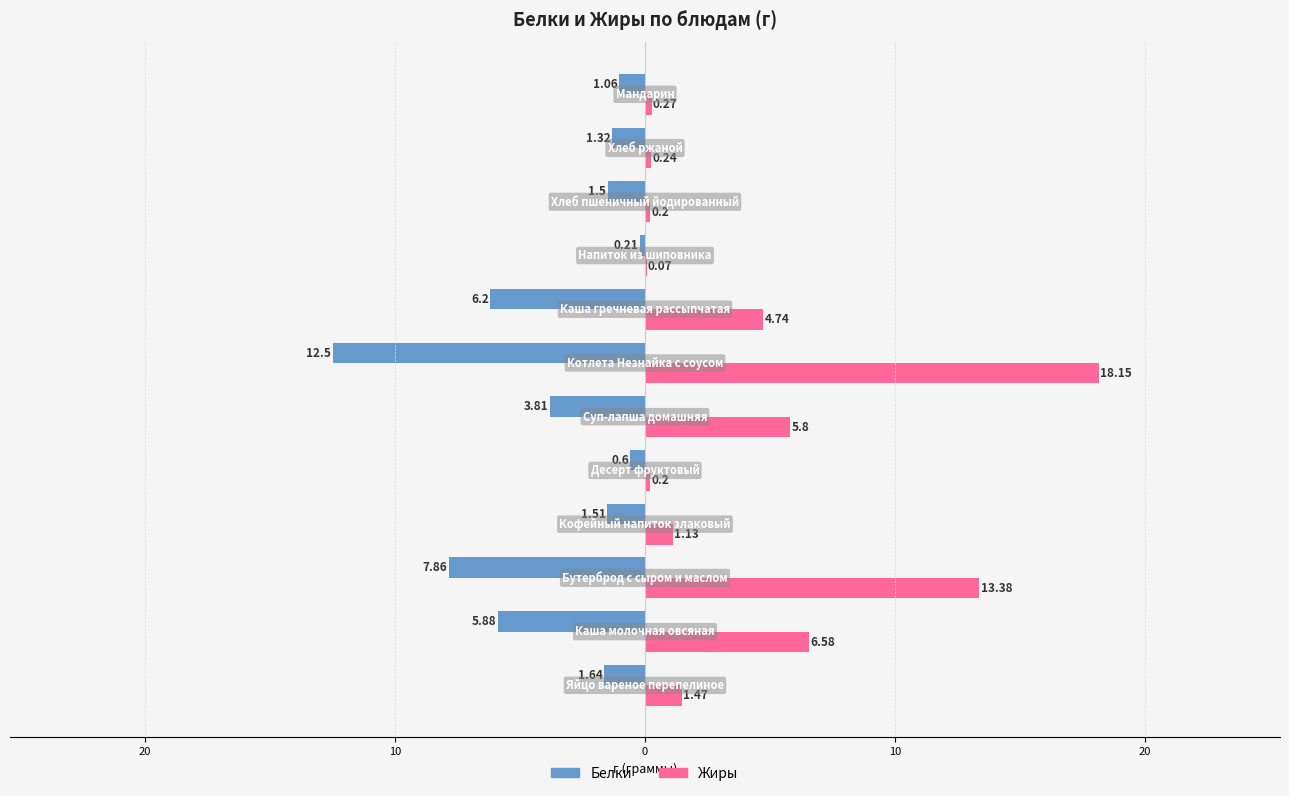

What are all the series names shown in the legend?

Белки, Жиры